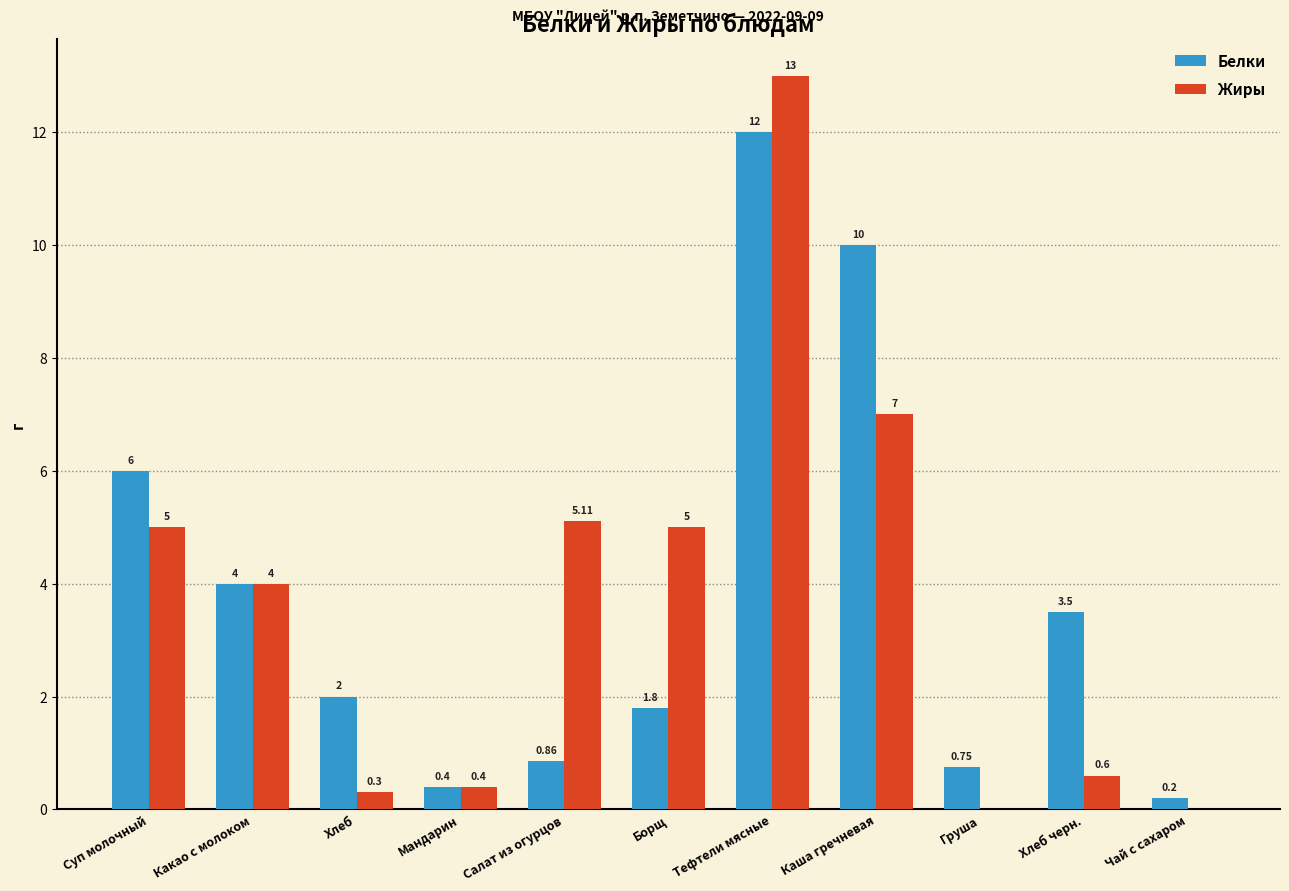

What is the sum of the Жиры values at Груша and Тефтели мясные?

13.0